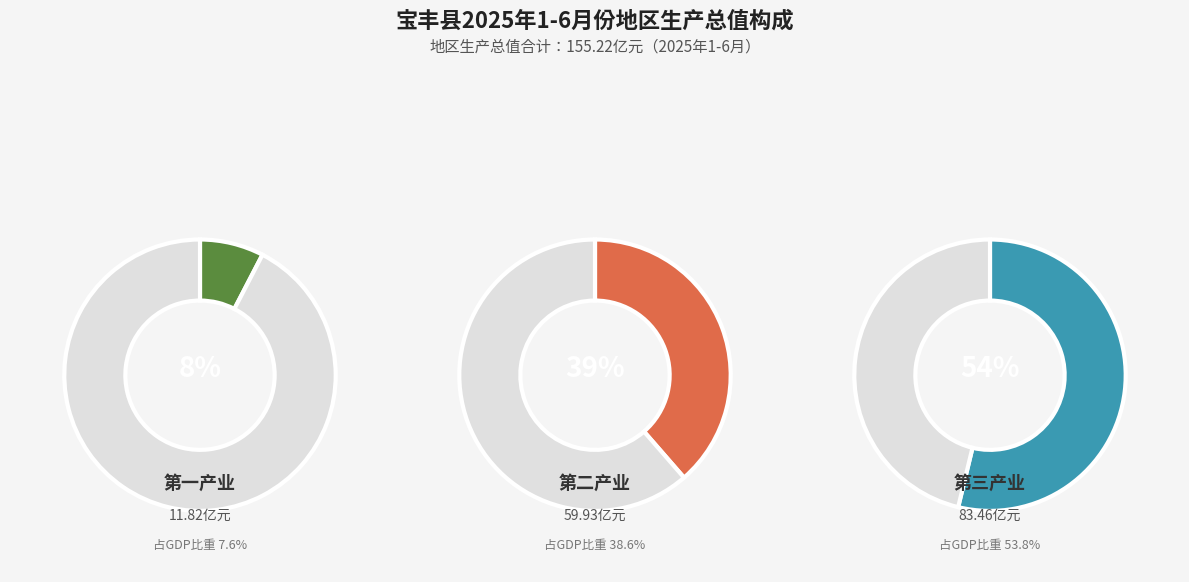

The 第二产业 slice represents 39% of the pie. True or false?

True